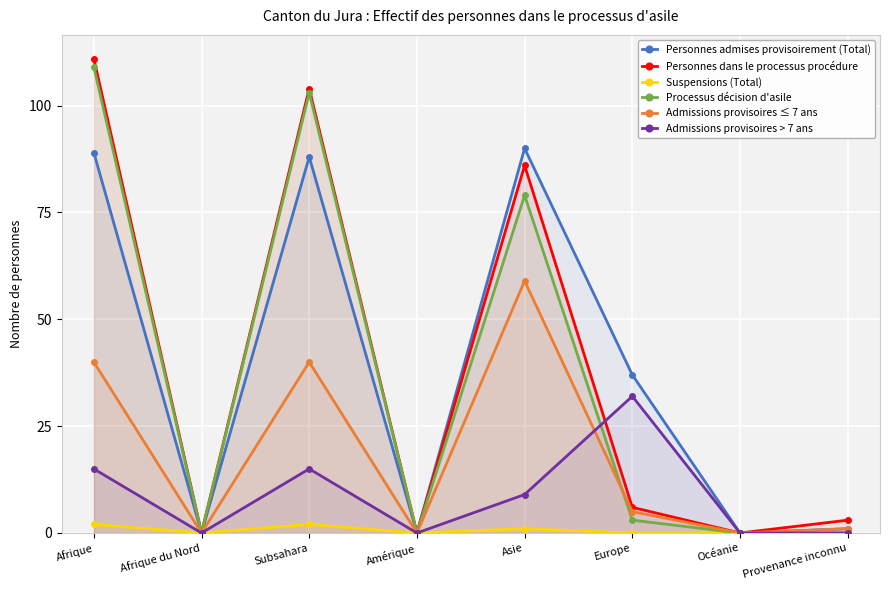

How many lines are shown in the chart?

6